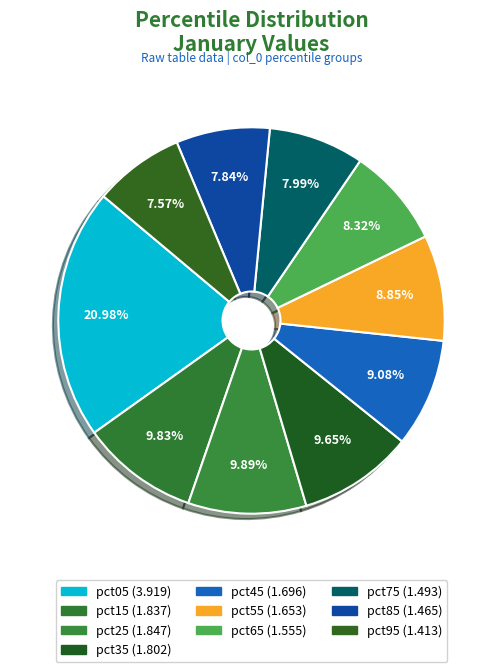

Which has a higher value, pct05 or pct25?

pct05